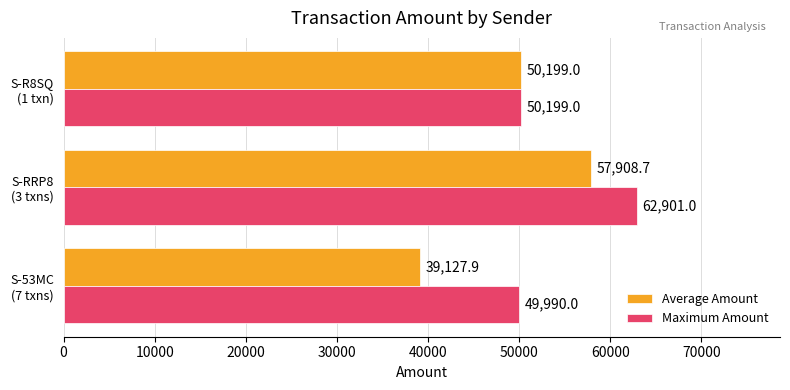

Which series has the widest spread of values?

Average Amount